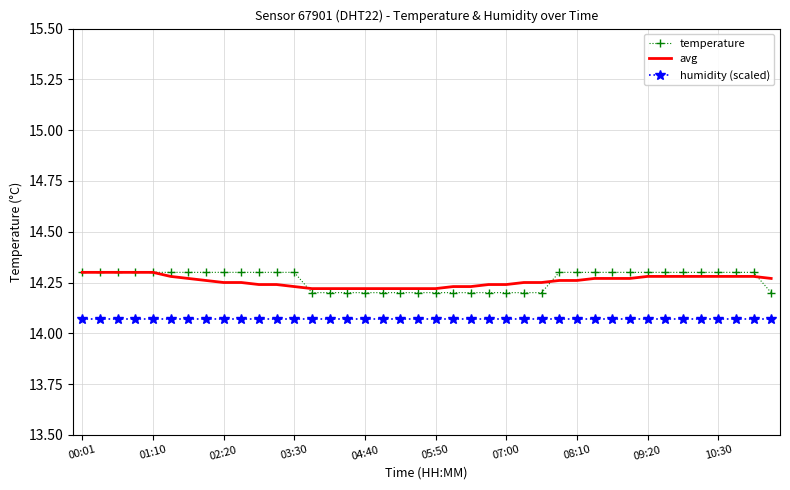

True or false: temperature and humidity (scaled) intersect in this chart.

False